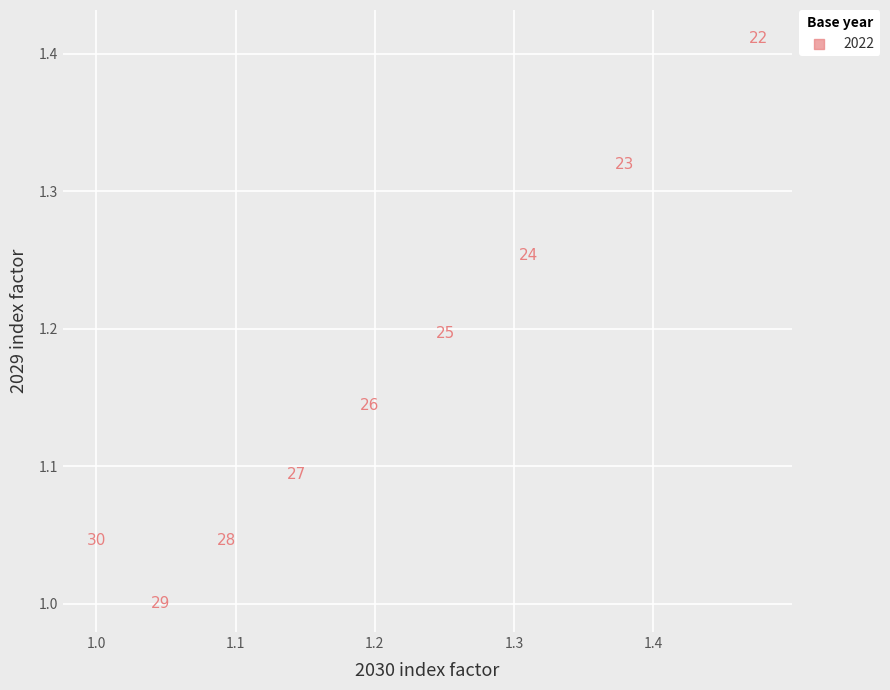

What is the average Y value?

1.2